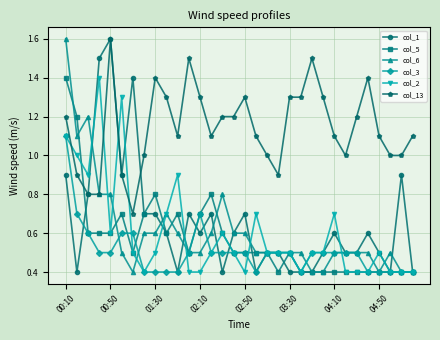

Reading left to right, transcribe all the data shown in this chart.

col_1: 0.9	0.4	0.8	1.5	1.6	0.9	1.4	0.7	0.7	0.6	0.4	0.7	0.6	0.7	0.4	0.6	0.7	0.4	0.5	0.5	0.4	0.4	0.4	0.5	0.6	0.5	0.5	0.6	0.5	0.4	0.9	0.4
col_5: 1.4	1.2	0.6	0.6	0.6	0.7	0.5	0.7	0.8	0.6	0.7	0.5	0.7	0.8	0.6	0.5	0.5	0.5	0.5	0.4	0.5	0.4	0.4	0.4	0.4	0.4	0.4	0.4	0.4	0.4	0.4	0.4
col_6: 1.6	1.1	1.2	0.8	0.8	0.5	0.4	0.6	0.6	0.7	0.6	0.5	0.5	0.6	0.8	0.6	0.6	0.5	0.5	0.5	0.5	0.5	0.4	0.4	0.5	0.5	0.5	0.5	0.4	0.5	0.4	0.4
col_3: 1.1	0.7	0.6	0.5	0.5	0.6	0.6	0.4	0.4	0.4	0.4	0.5	0.7	0.5	0.5	0.5	0.5	0.4	0.5	0.5	0.5	0.4	0.5	0.5	0.5	0.5	0.5	0.4	0.4	0.4	0.4	0.4
col_2: 1.1	1.0	0.9	1.4	0.6	1.3	0.5	0.4	0.5	0.7	0.9	0.4	0.4	0.5	0.6	0.5	0.4	0.7	0.5	0.5	0.5	0.4	0.5	0.5	0.7	0.4	0.4	0.4	0.5	0.4	0.4	0.4
col_13: 1.2	0.9	0.8	0.8	1.6	0.9	0.7	1.0	1.4	1.3	1.1	1.5	1.3	1.1	1.2	1.2	1.3	1.1	1.0	0.9	1.3	1.3	1.5	1.3	1.1	1.0	1.2	1.4	1.1	1.0	1.0	1.1